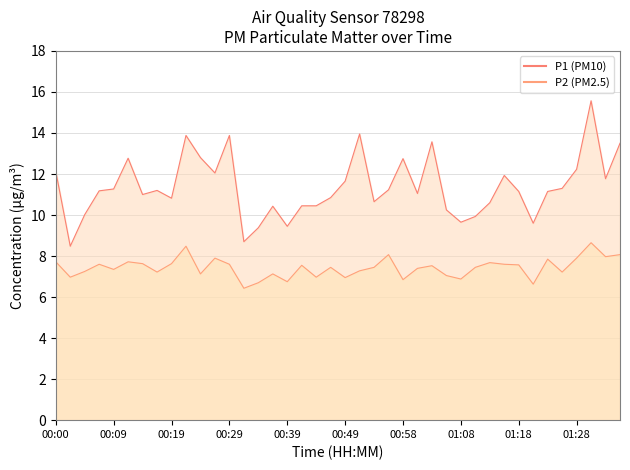

How many interior local peaks does the P1 series have?

10